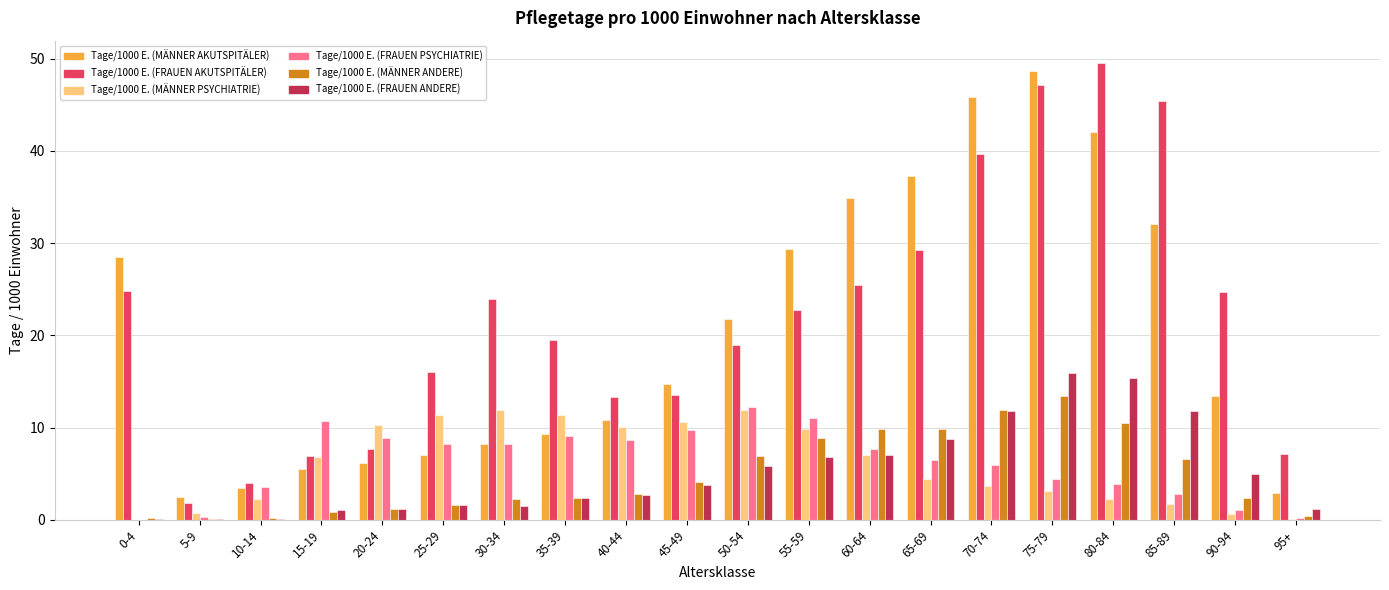

Are the bars horizontal?

No